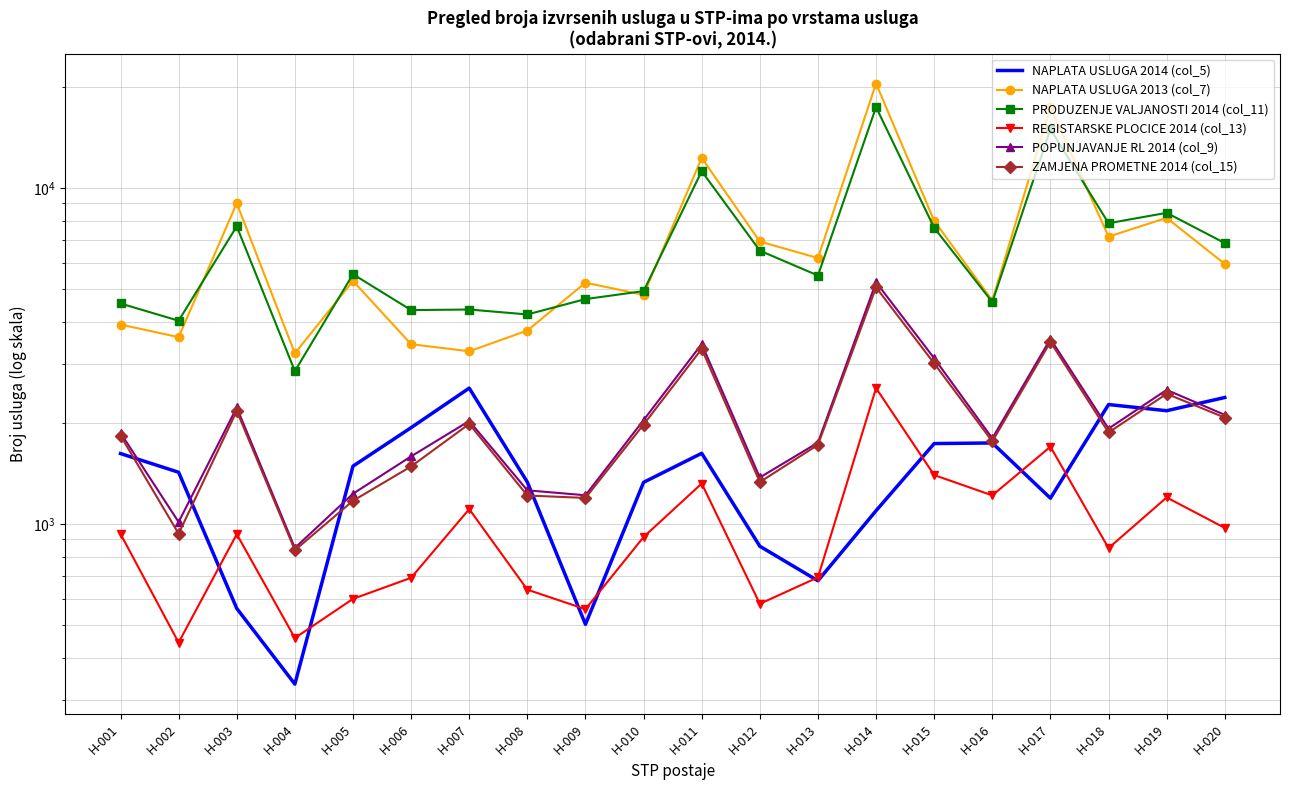

What value does the PRODUZENJE VALJANOSTI 2014 (col_11) series have at H-013?

5489